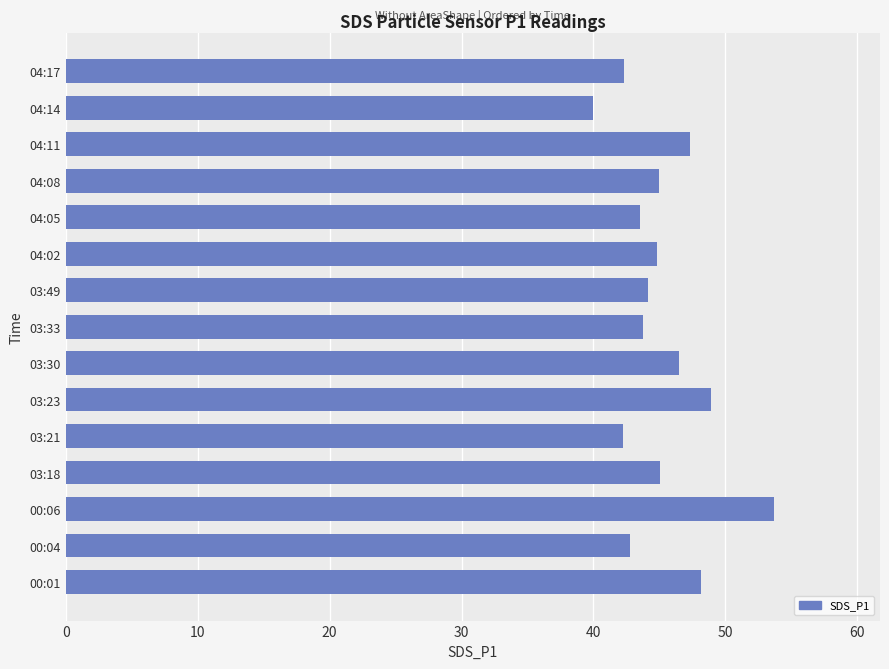

At which category does the chart reach its peak across all series?

00:06